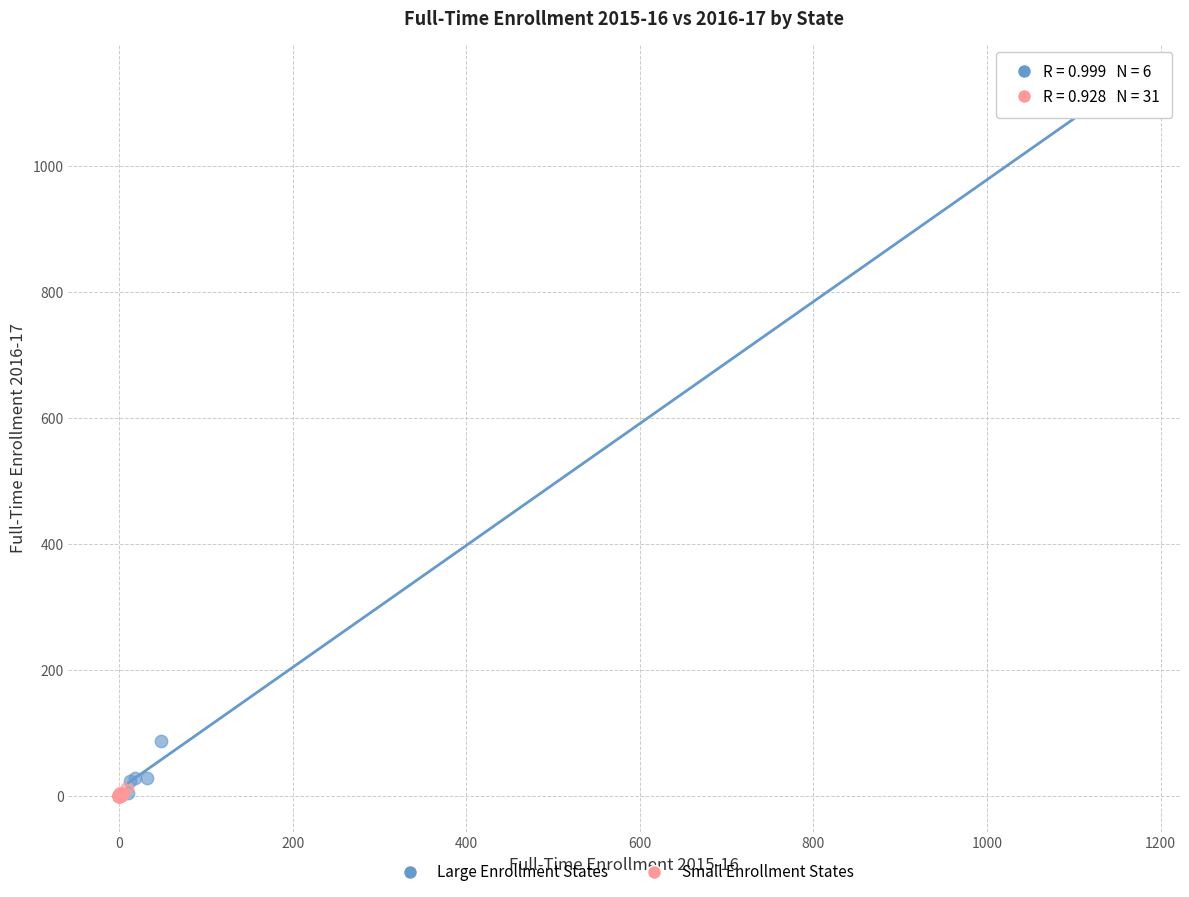

Which series has the widest spread of Y values?

Large Enrollment States